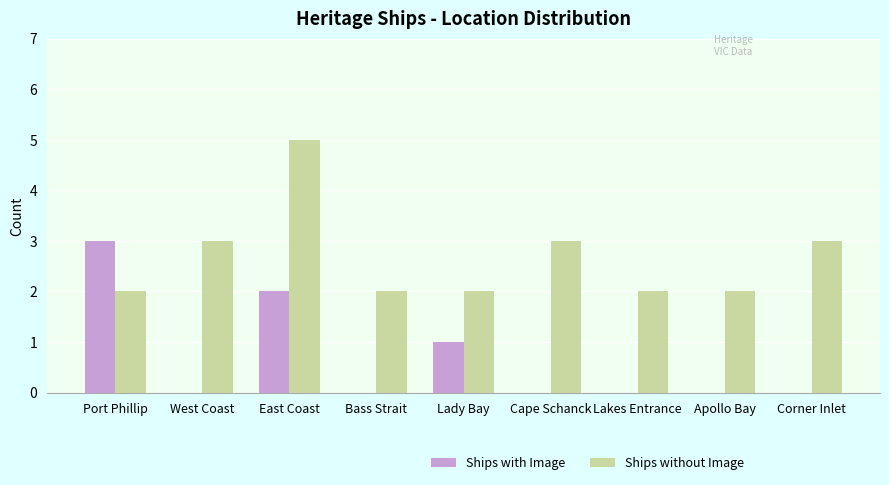

How many distinct data groups are displayed?

2